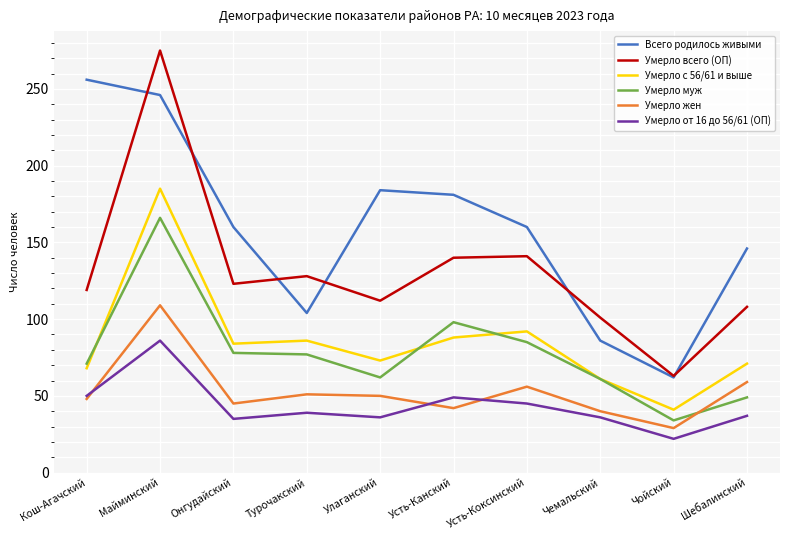

Which category has the lowest value across all series?

Чойский